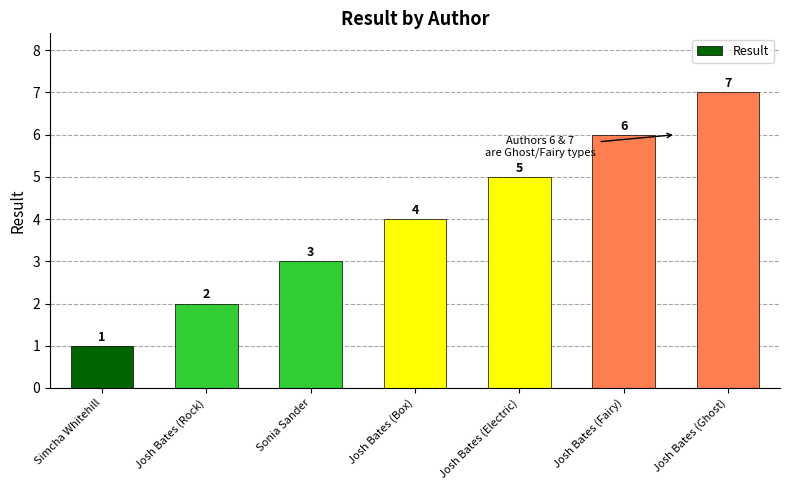

What is the sum of all values?

28